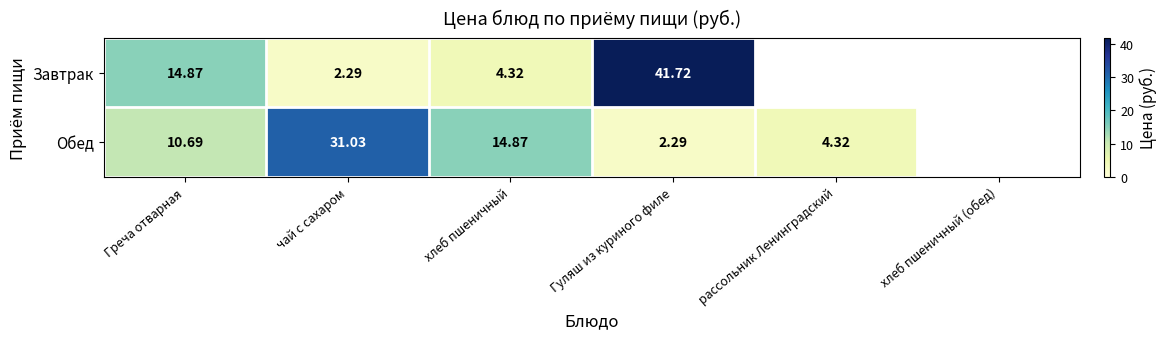

Between Греча отварная and чай с сахаром, which series saw the biggest shift?

Обед